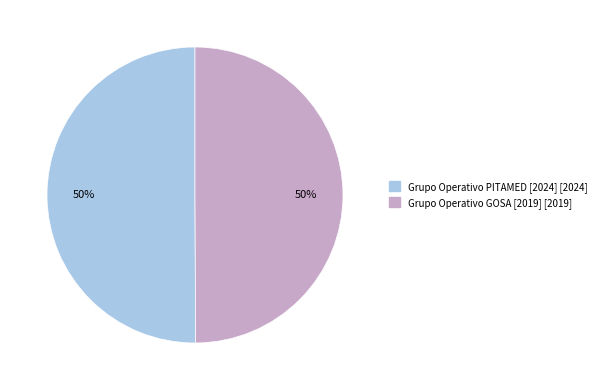

Is it true that Grupo Operativo GOSA [2019] is 50% of the pie?

True